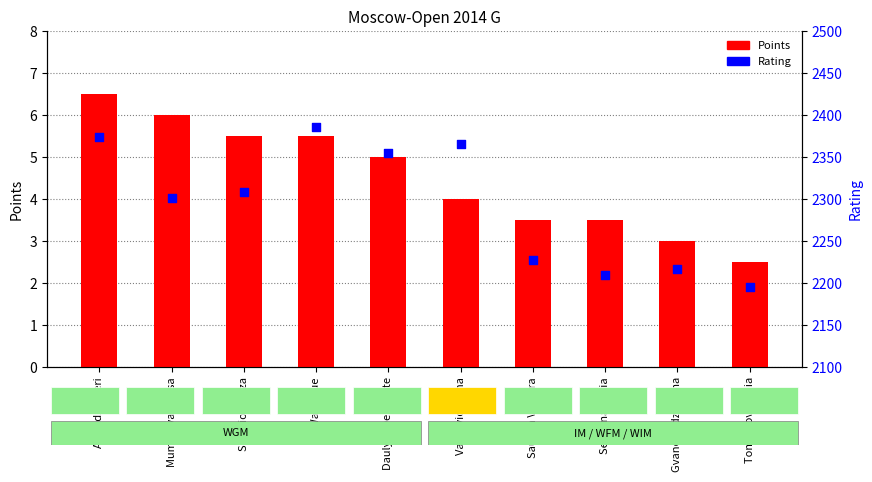

Which series has the widest spread of Y values?

Rating